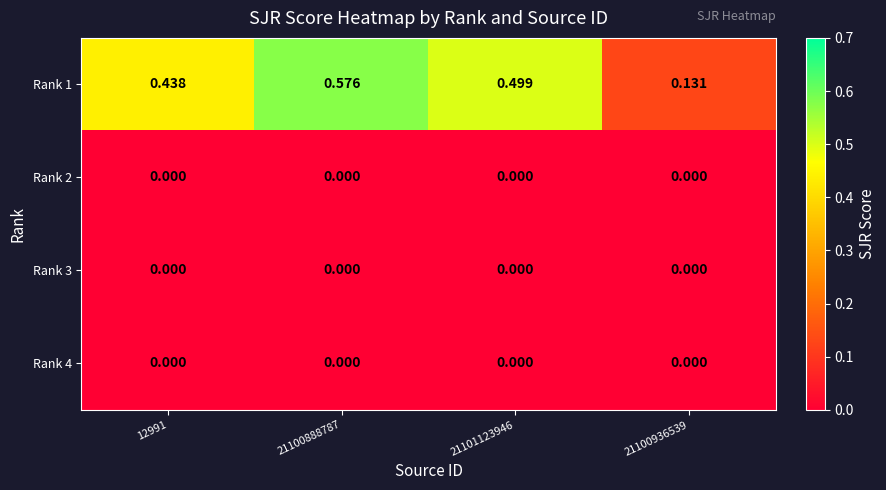

Which series has the largest range (max minus min)?

Rank 1